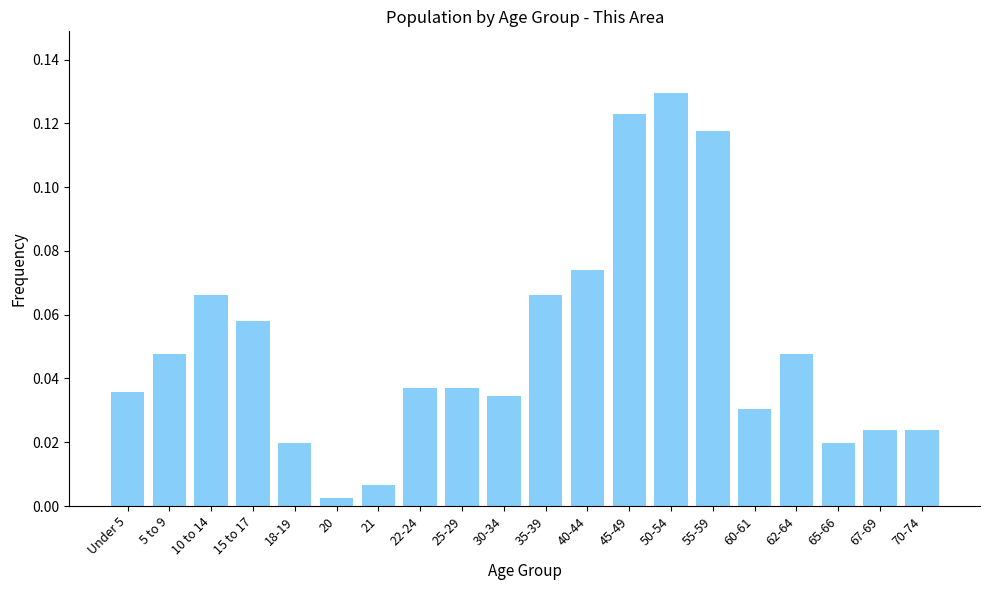

Between 50-54 and 15 to 17, which is larger?

50-54